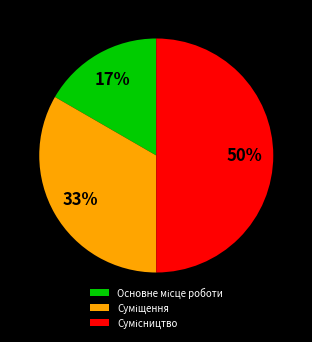

To the nearest percent, what is the average slice percentage?

33%